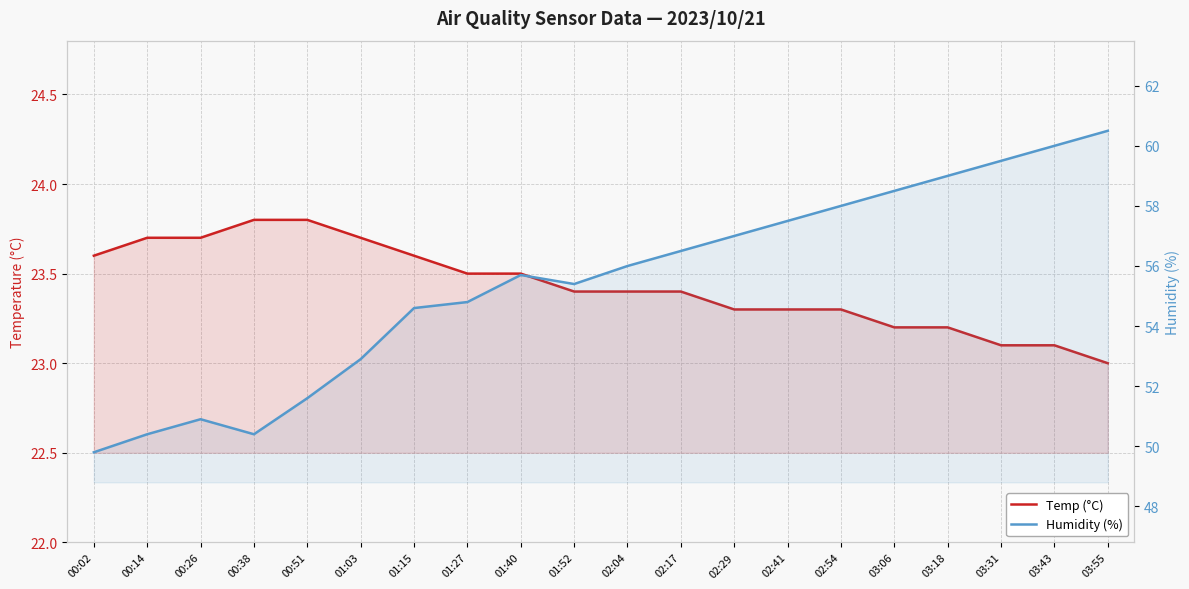

What is the label of the 3rd point from the left?

00:26